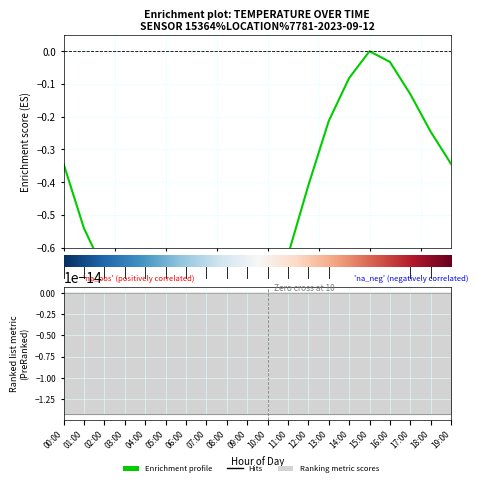

What is the value of the 14th point from the left?

-0.2